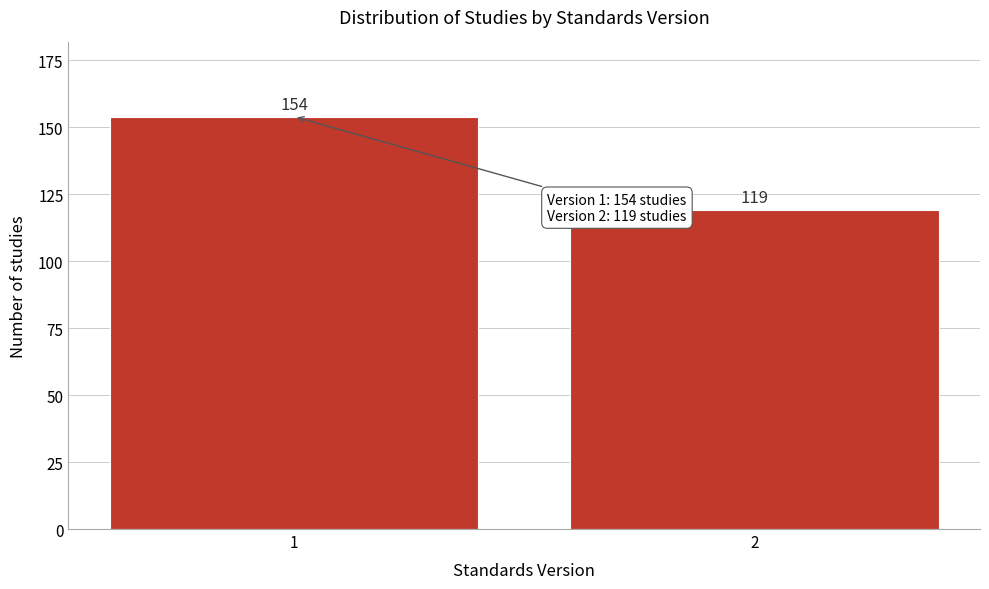

Reading left to right, list all the values displayed in this chart.

1=154	2=119